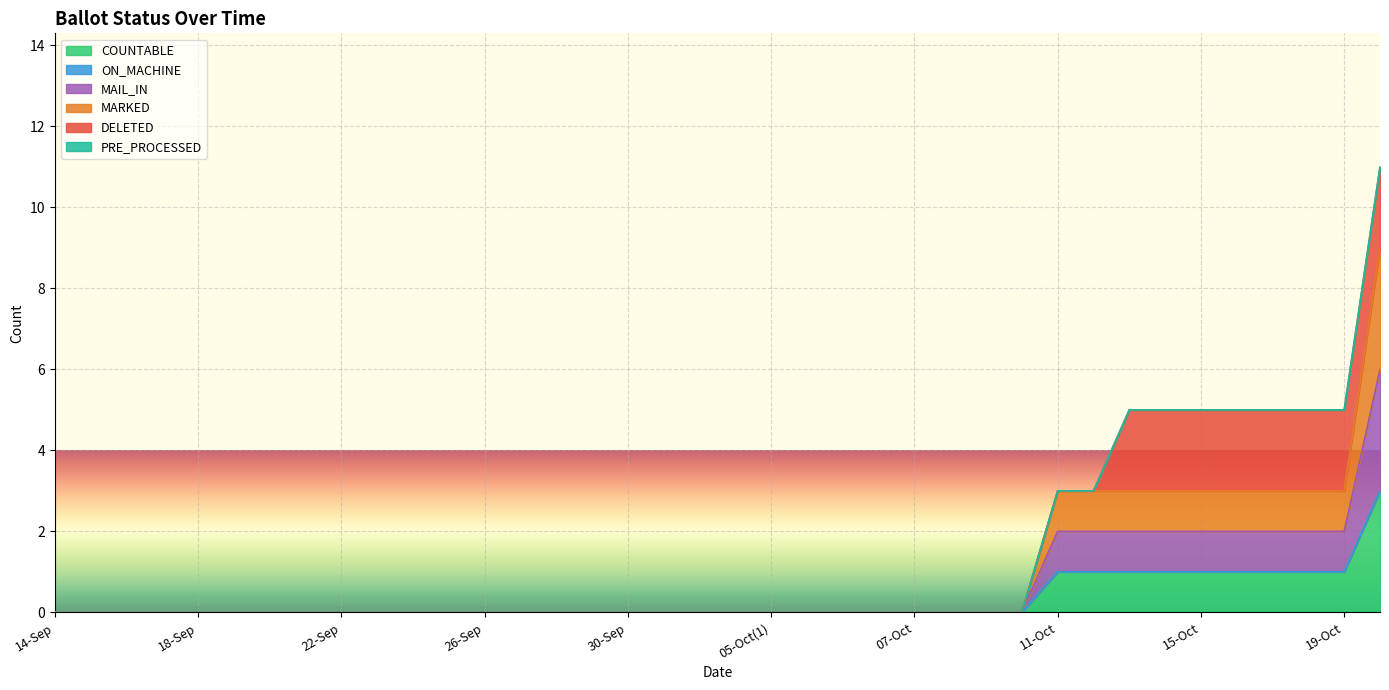

True or false: COUNTABLE and MAIL_IN cross at least once.

False